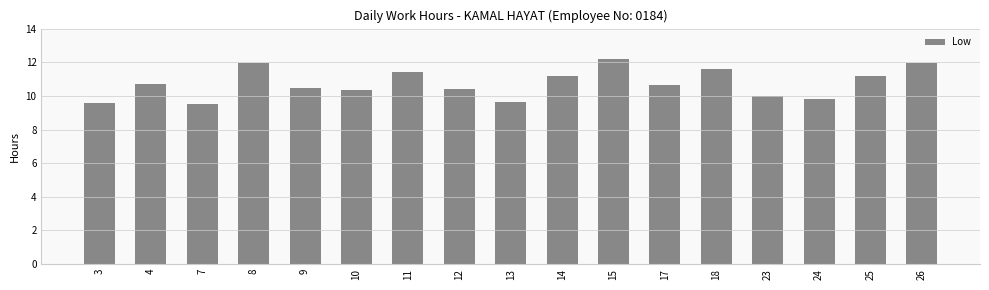

What is the ratio of the value at 23 to the value at 13?

1.0